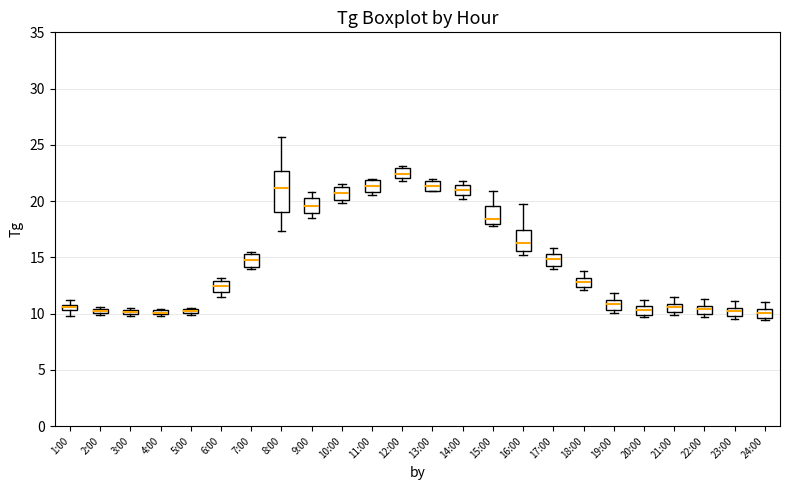

Which box is the tallest, from its lower edge to its upper edge?

8:00